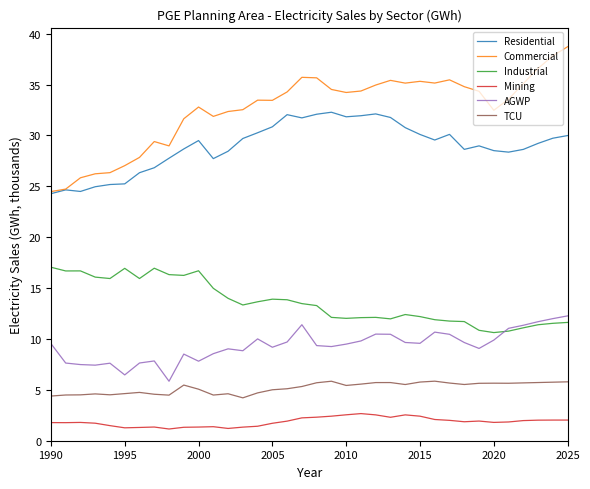

True or false: Residential and Industrial cross at least once.

False